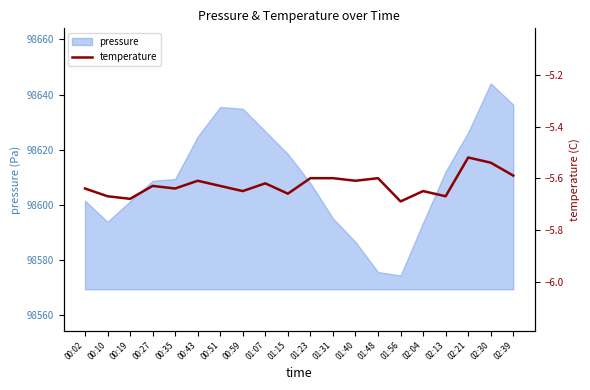

Is it true that pressure equals 98612.1 at 02:13?

True